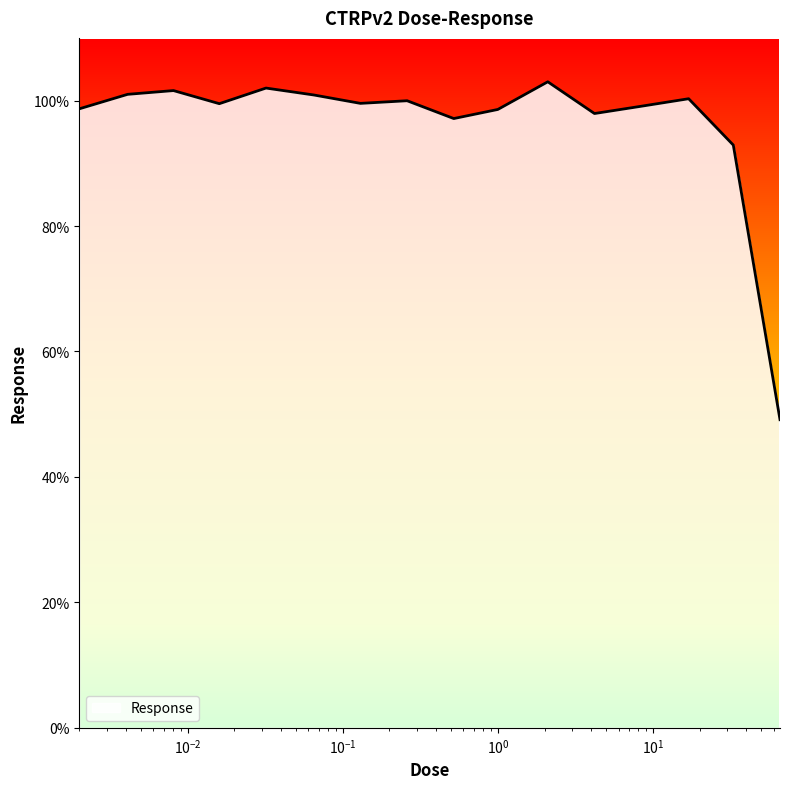

What is the smallest value displayed?

49.1